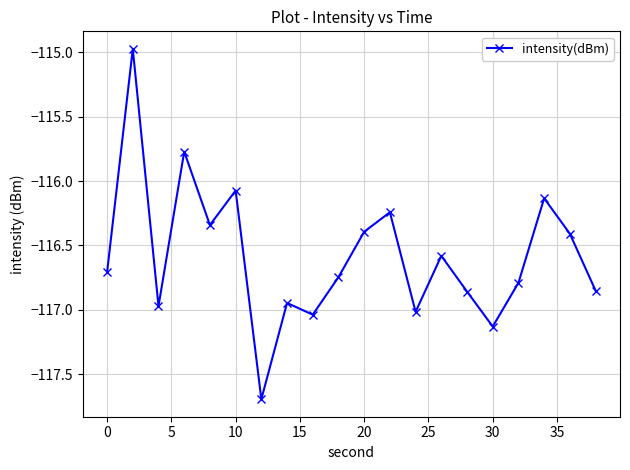

True or false: the data has more than 2 interior local peaks.

True